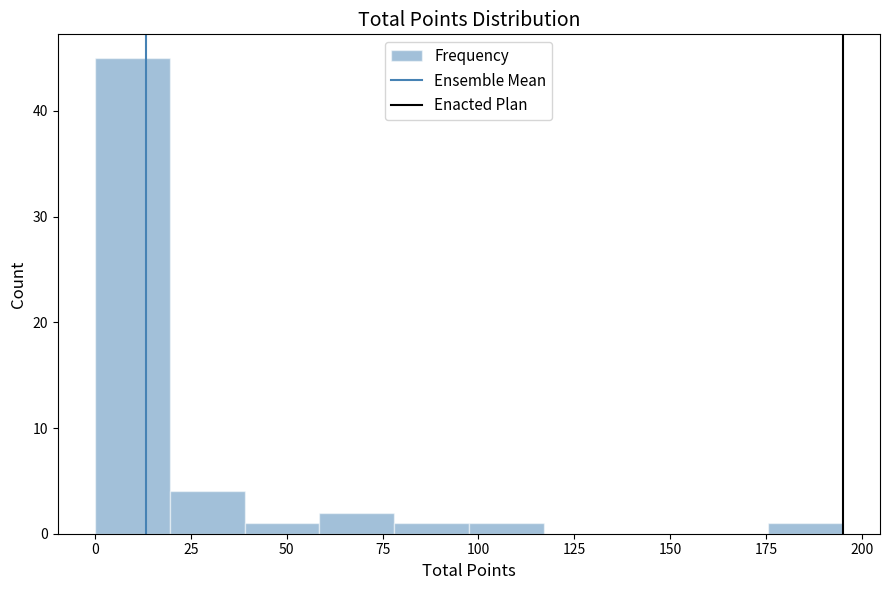

Around what value on the x-axis is the tallest bar? Give the approximate position of its centre, as read against the axis.

10